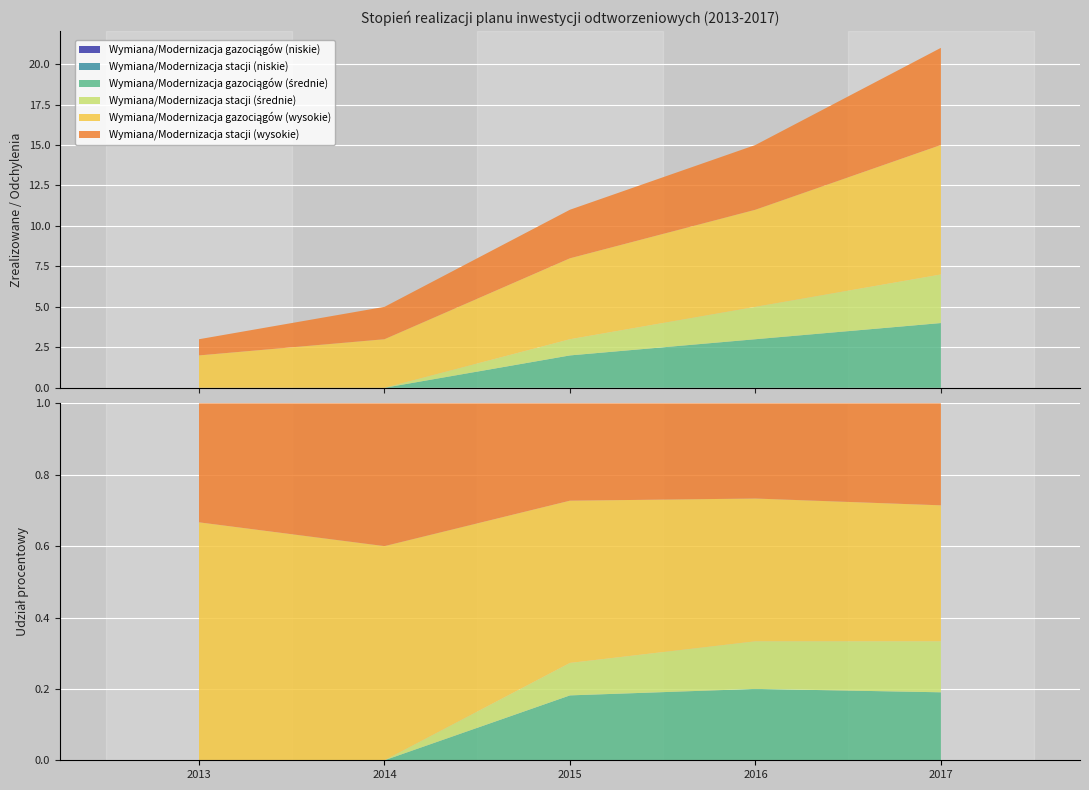

Reading left to right, list all the values displayed in this chart.

Wymiana/Modernizacja gazociągów (niskie): 2013=0	2014=0	2015=0	2016=0	2017=0
Wymiana/Modernizacja stacji (niskie): 2013=0	2014=0	2015=0	2016=0	2017=0
Wymiana/Modernizacja gazociągów (średnie): 2013=0	2014=0	2015=2	2016=3	2017=4
Wymiana/Modernizacja stacji (średnie): 2013=0	2014=0	2015=1	2016=2	2017=3
Wymiana/Modernizacja gazociągów (wysokie): 2013=2	2014=3	2015=5	2016=6	2017=8
Wymiana/Modernizacja stacji (wysokie): 2013=1	2014=2	2015=3	2016=4	2017=6